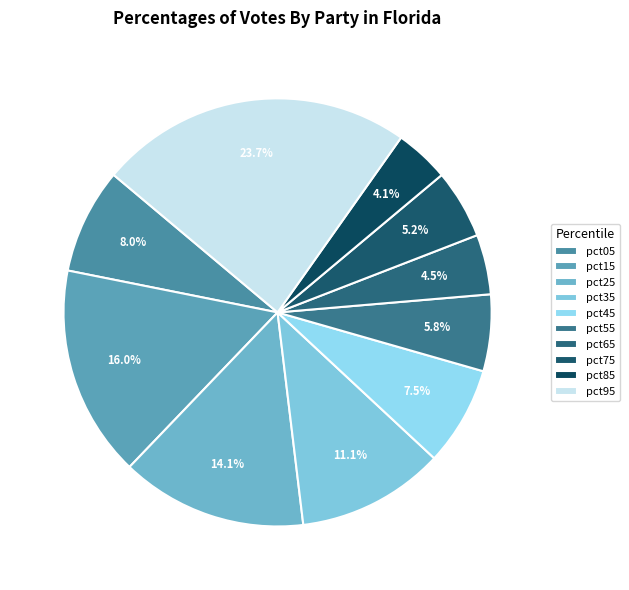

Is pct55 the majority of the pie?

No